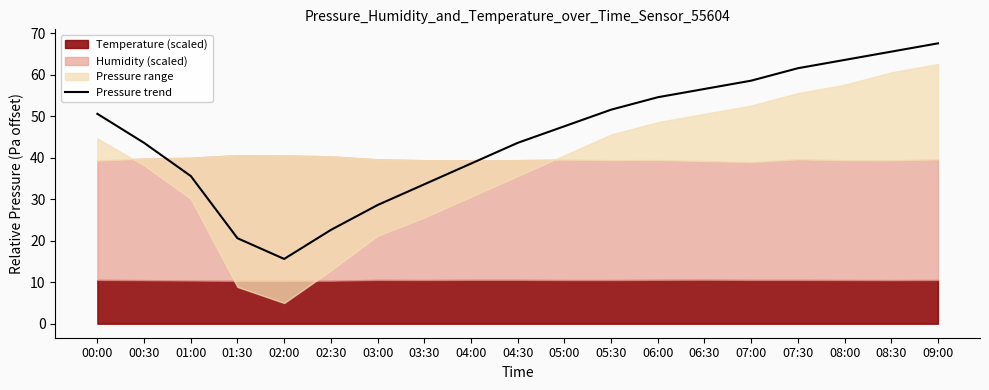

Which label corresponds to the largest value in the chart?

09:00